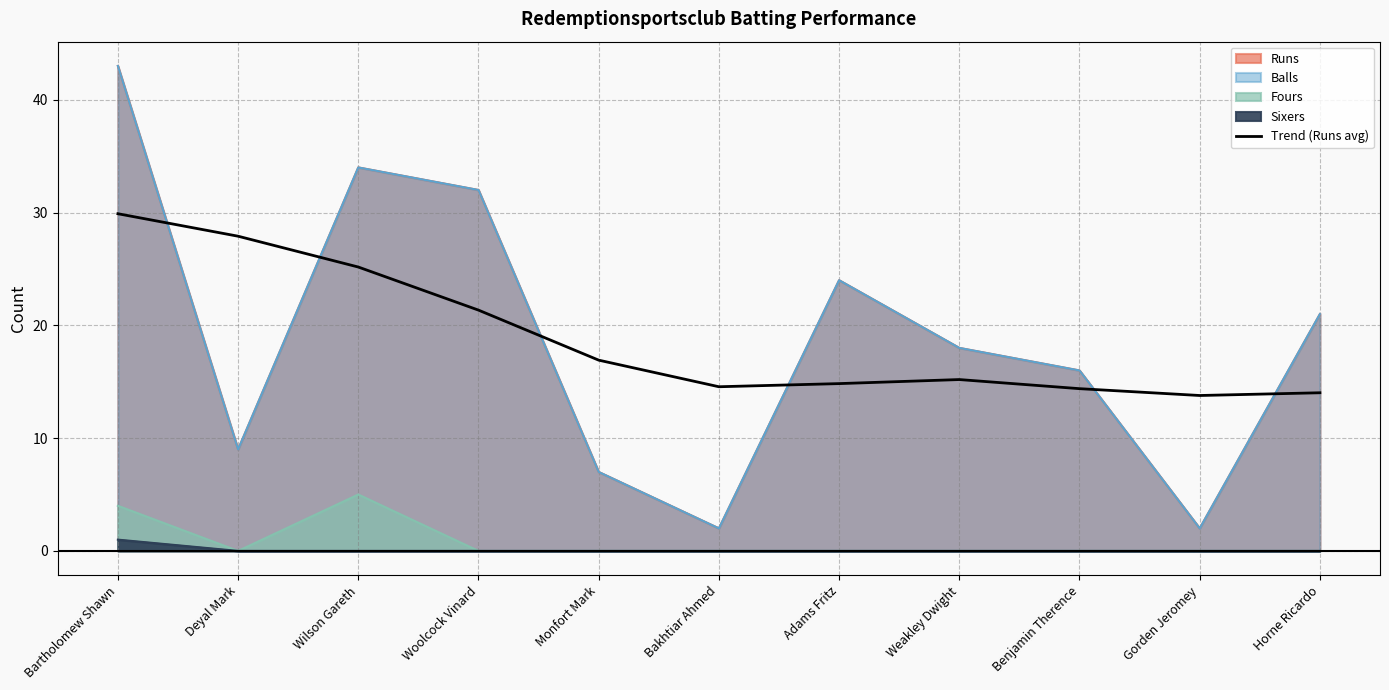

Where does the data first go above 15?

Bartholomew Shawn